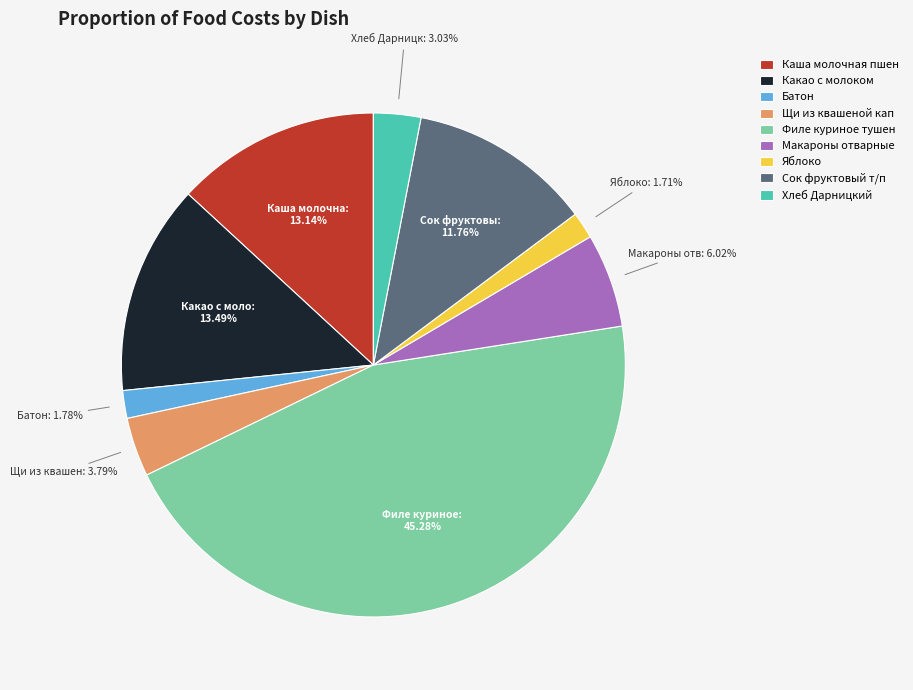

Which has a higher value, Сок фруктовый т/п or Какао с молоком?

Какао с молоком